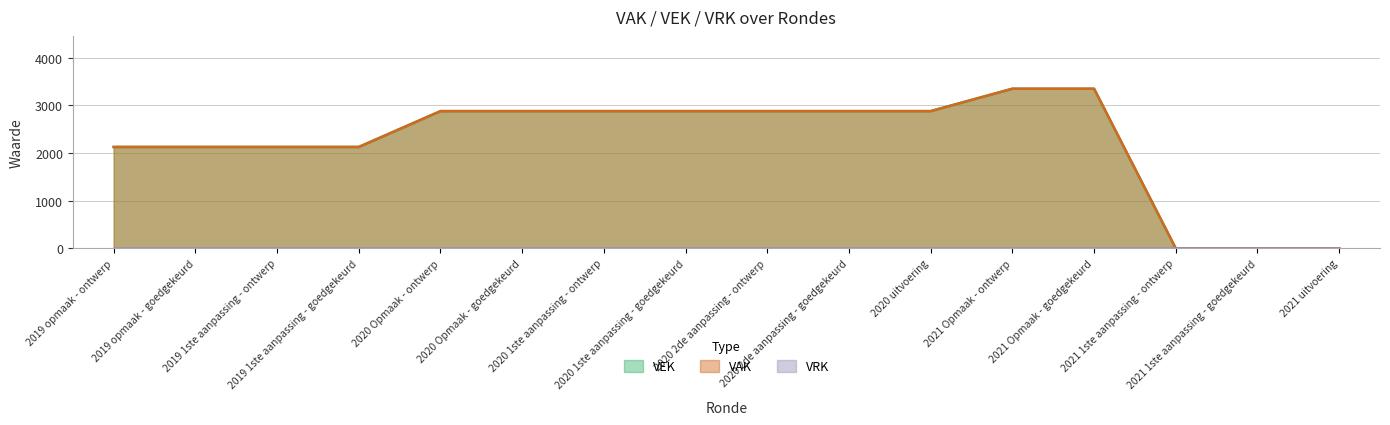

What is the label of the 12th point from the left?

2021 Opmaak - ontwerp